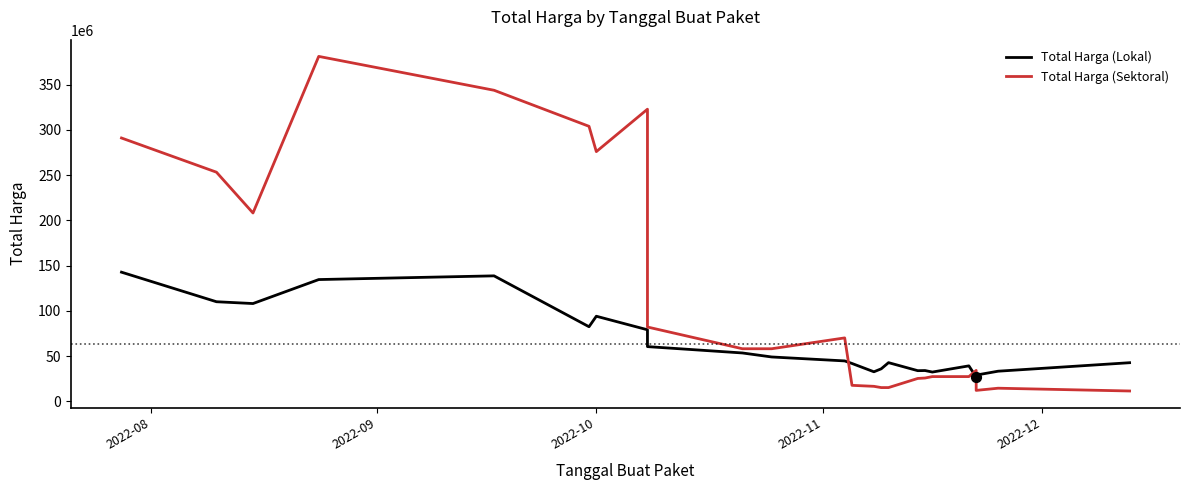

At how many categories does at least one series exceed 73213300?

9